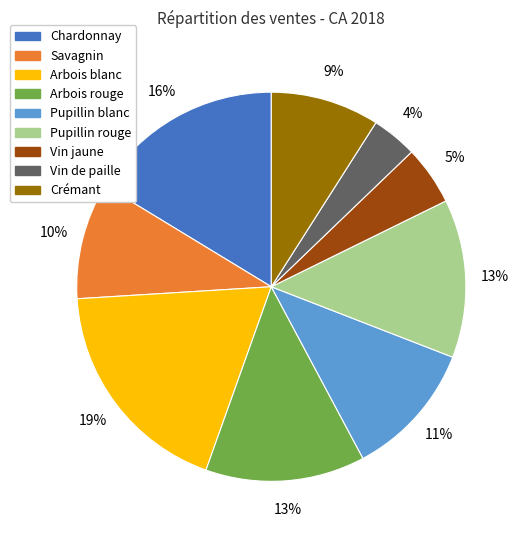

To the nearest percent, what is the combined percentage of Savagnin and Arbois rouge?

23%